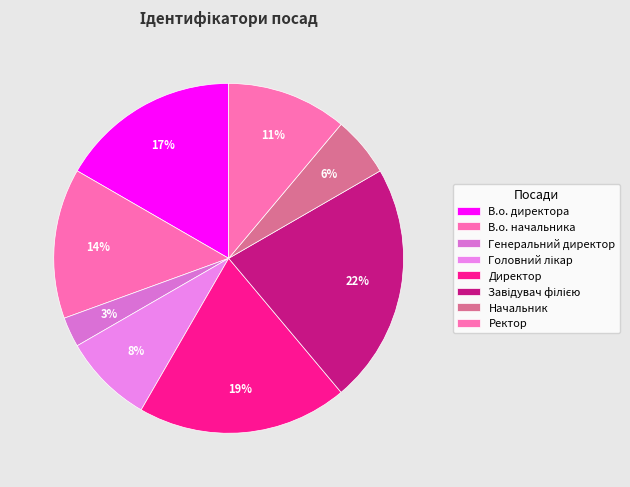

Count the number of slices in the pie.

8